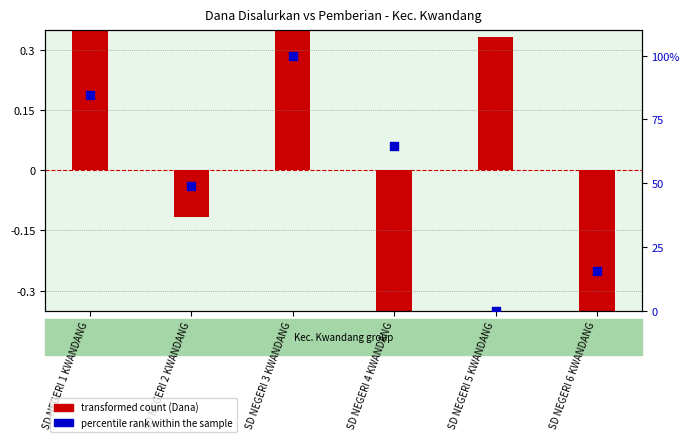

What are all the series names shown in the legend?

transformed count (Dana), percentile rank within the sample